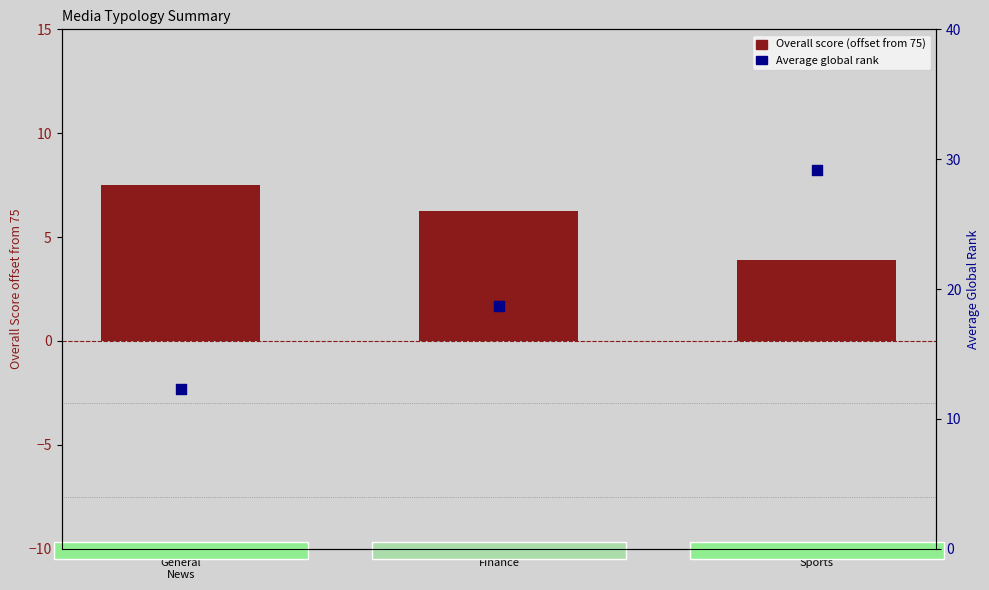

Which series contains the highest Y value?

Average Global Rank